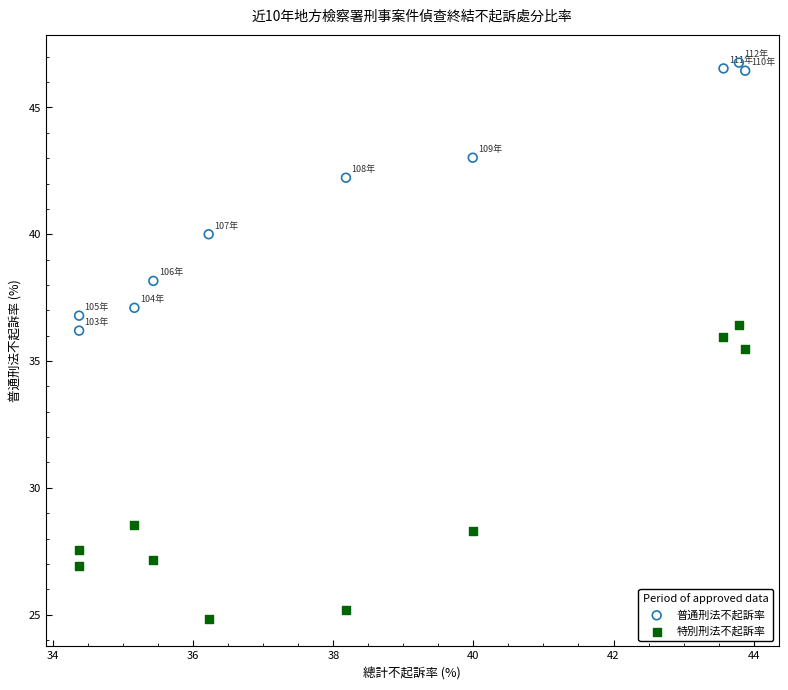

What are all the series names shown in the legend?

普通刑法不起訴率, 特別刑法不起訴率